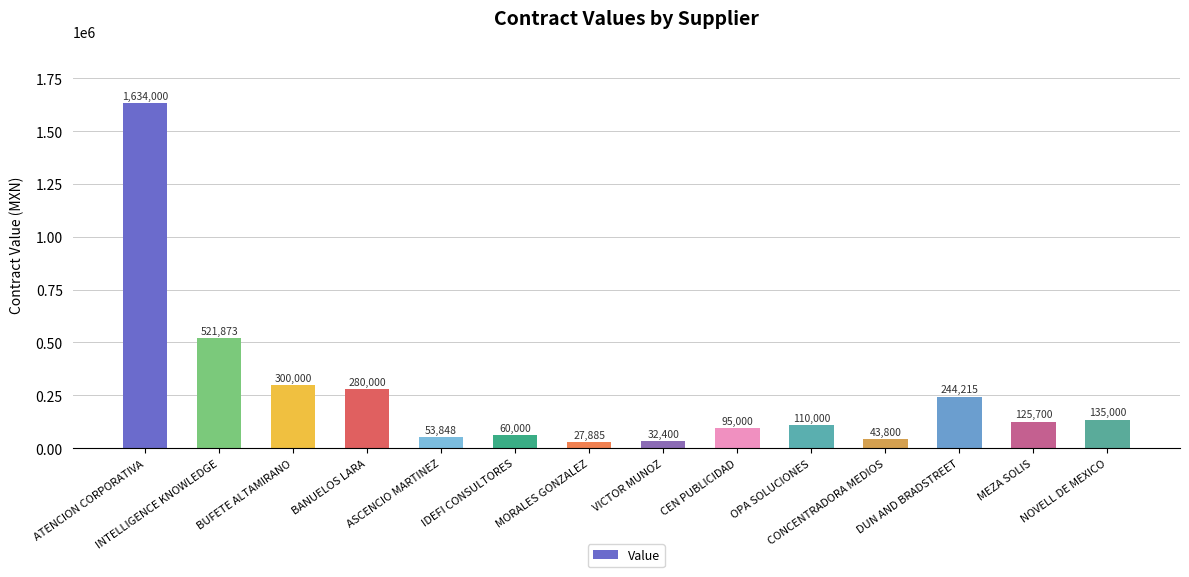

What is the sum of the values at VICTOR MUNOZ and ATENCION CORPORATIVA?

1666400.0